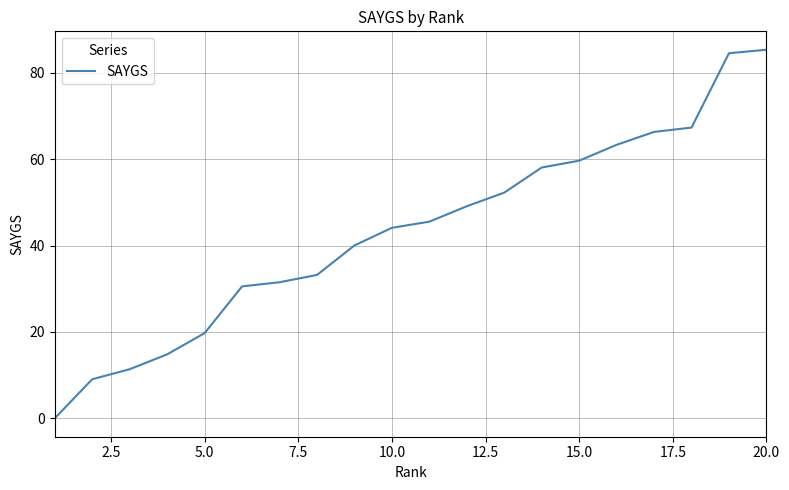

What is the greatest value displayed?

85.4